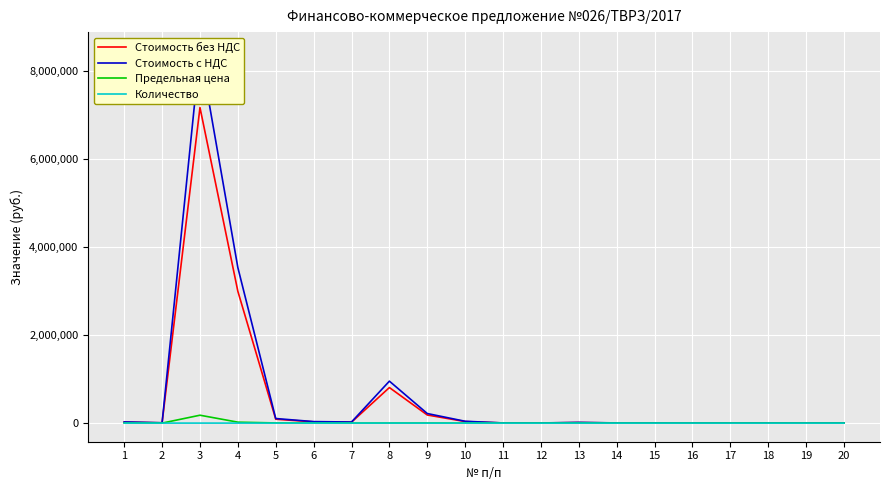

What is the sum of all Количество values?

3574.0